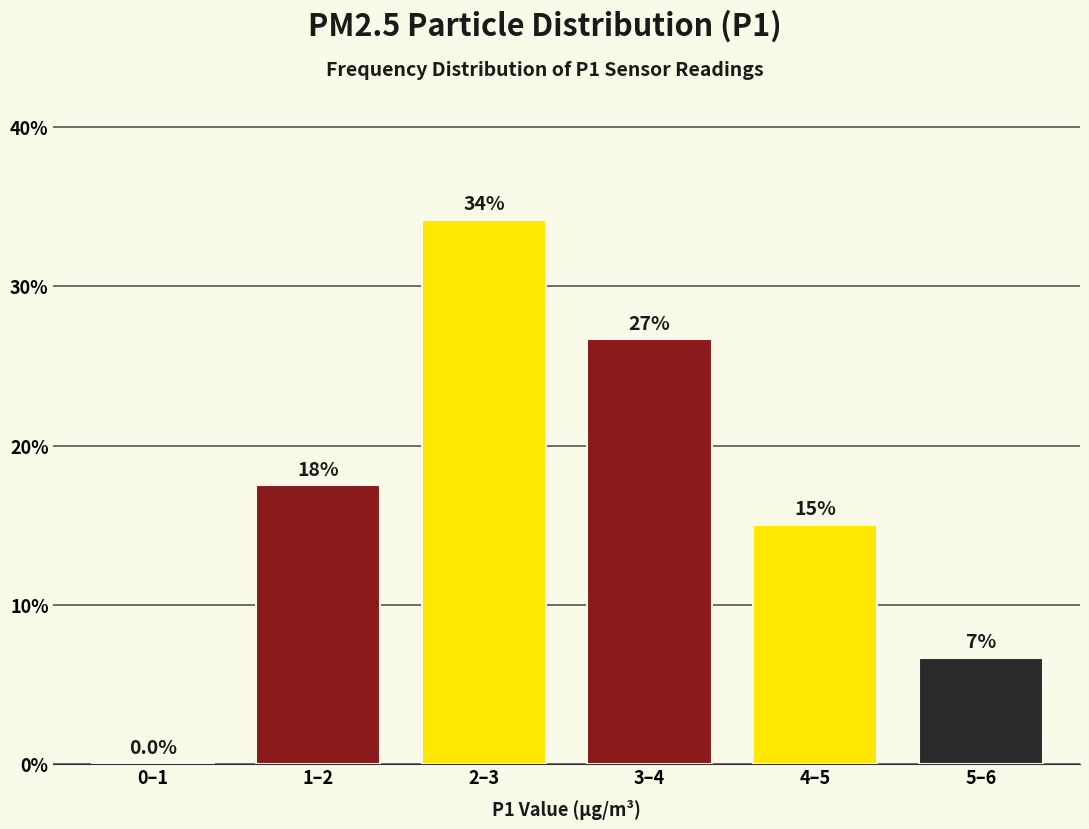

Reading left to right, what are all the values shown in this chart?

0–1=0.0	1–2=17.5	2–3=34.2	3–4=26.7	4–5=15.0	5–6=6.7